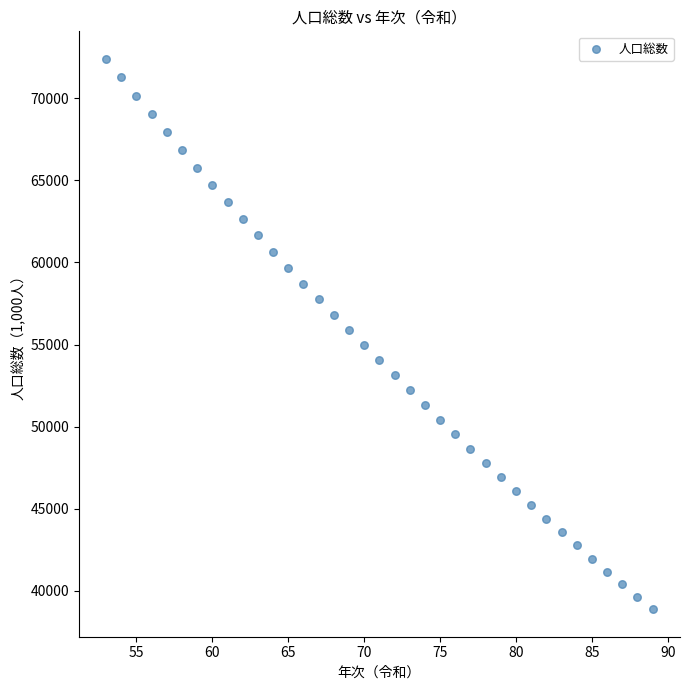

What is the range of X values (max minus min)?

36.0